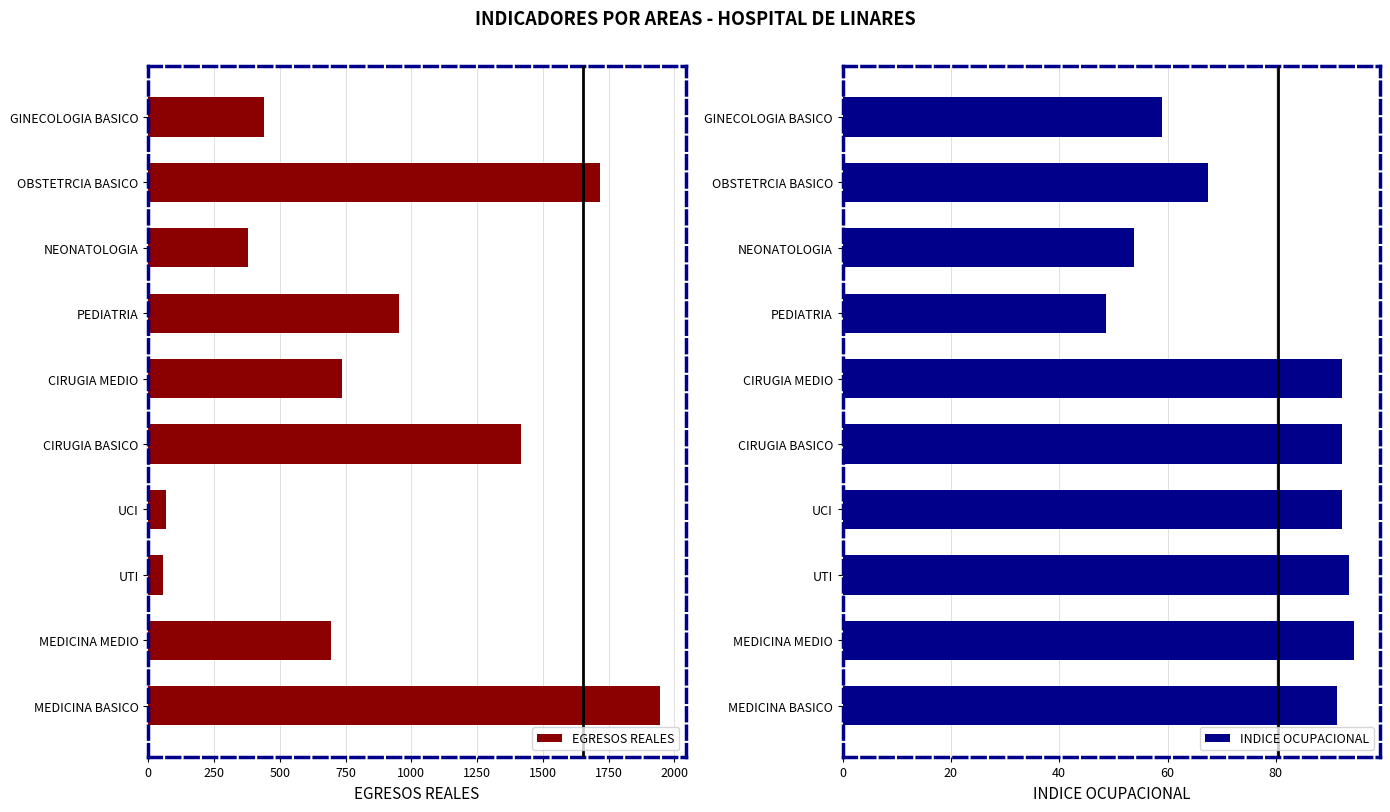

True or false: INDICE OCUPACIONAL has a value of 48.6 at PEDIATRIA.

True